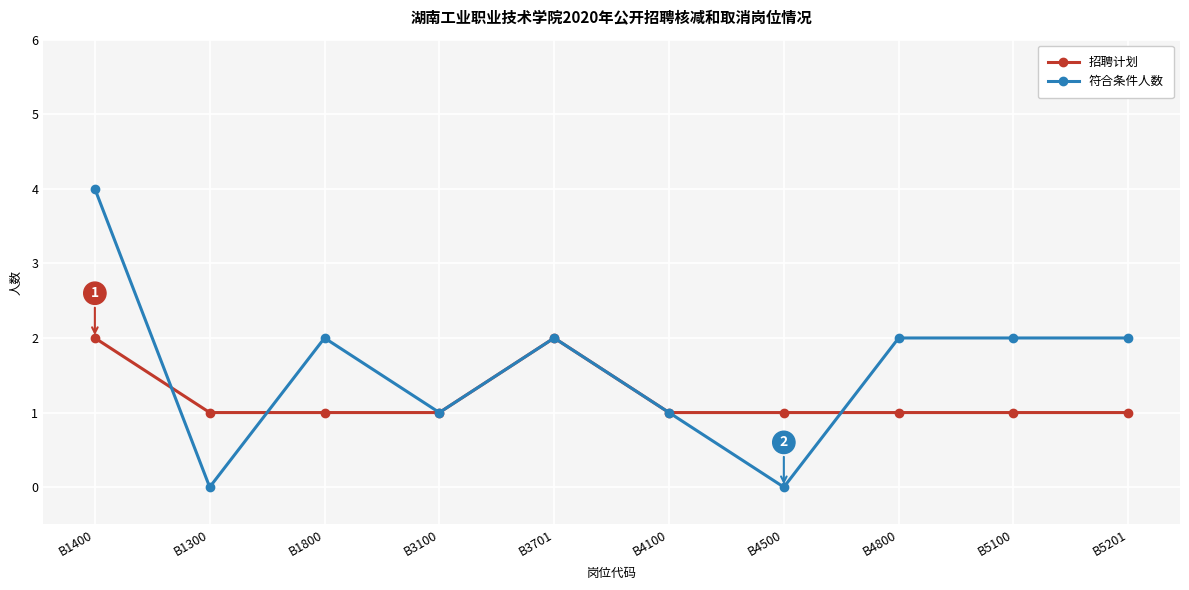

True or false: 符合条件人数 has more than 1 points higher than both neighbors.

True